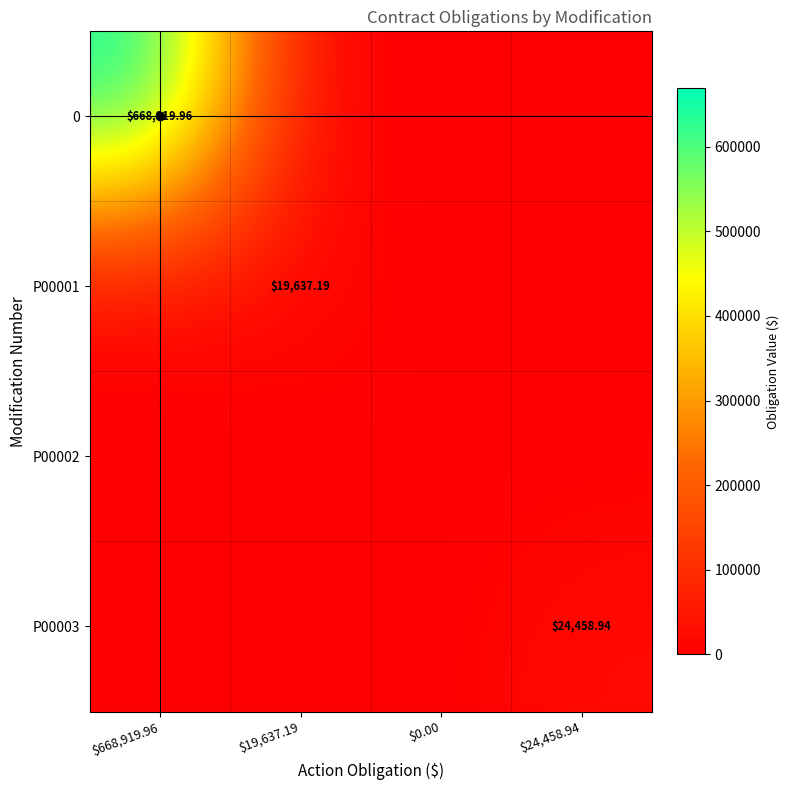

How many positive values does the P00003 series have?

1